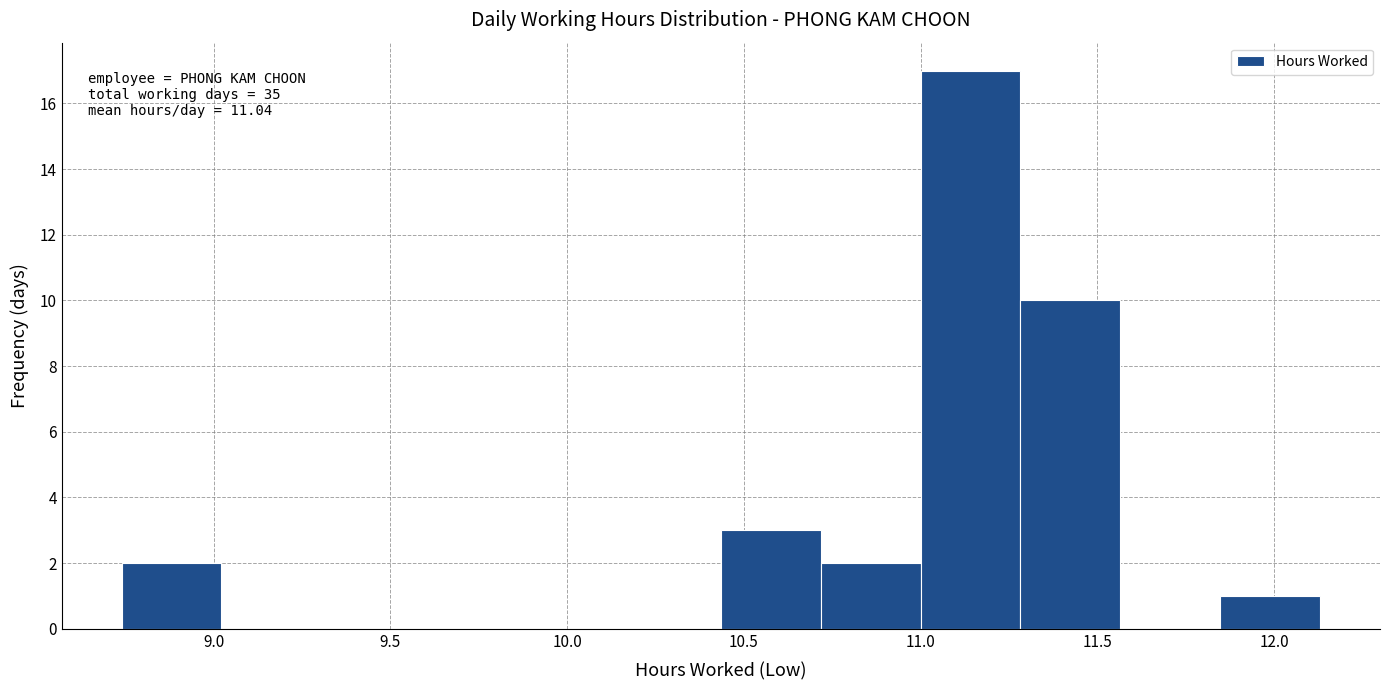

Which range on the x-axis has the tallest bar?

11.00 to 11.30